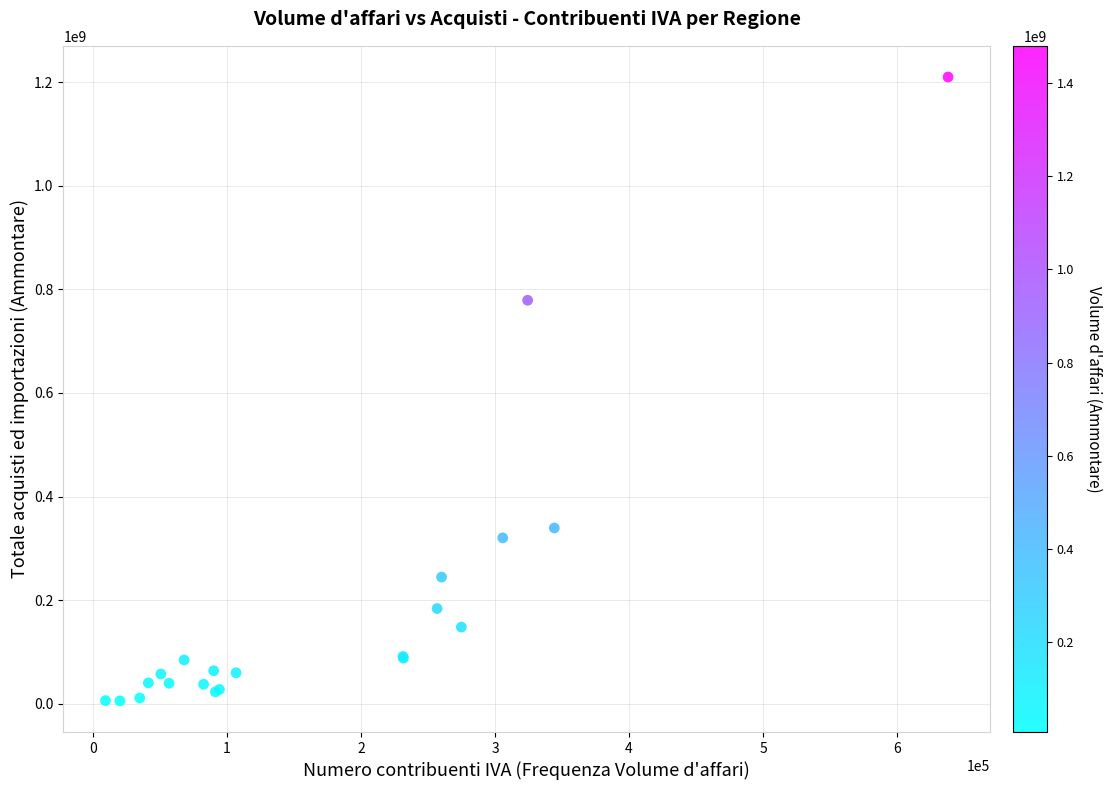

What Y value in the scatter plot is closest to 607818540?

778888224